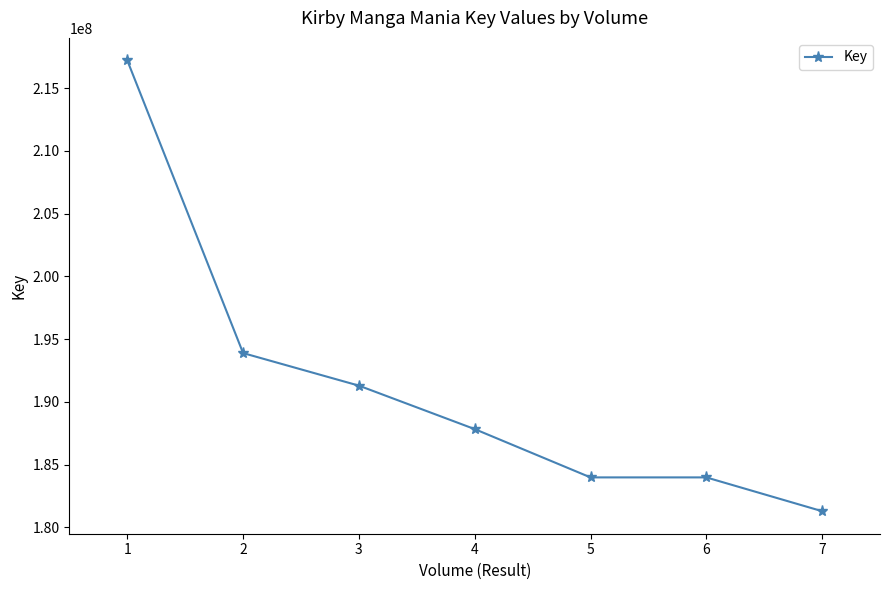

What is the difference between the values at 6 and 2?

9906529